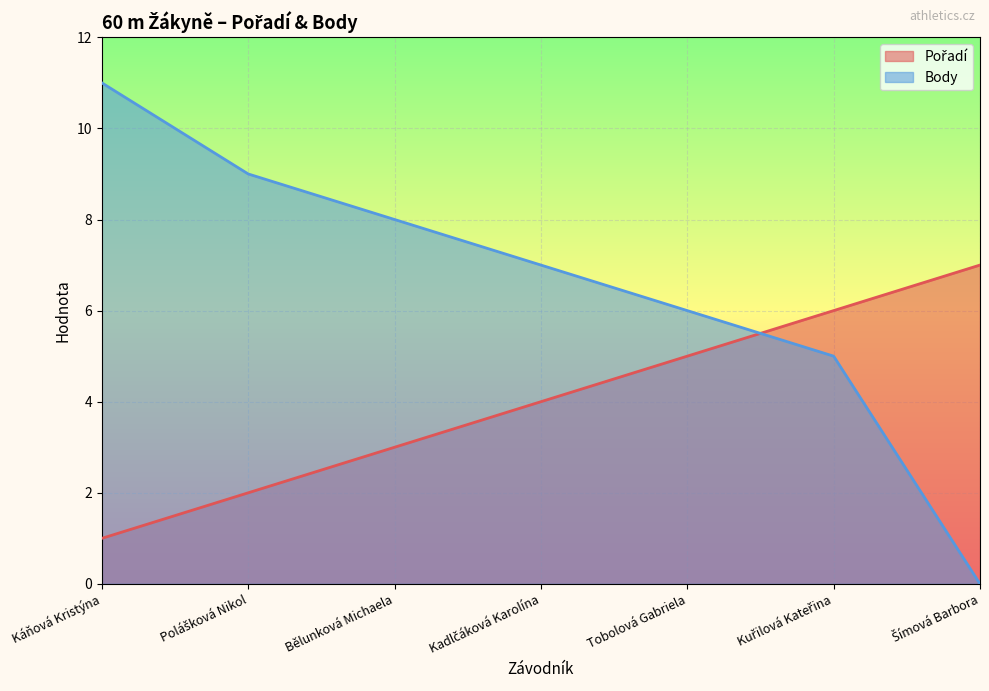

What is the value of the Pořadí point at the 7th from the left?

7